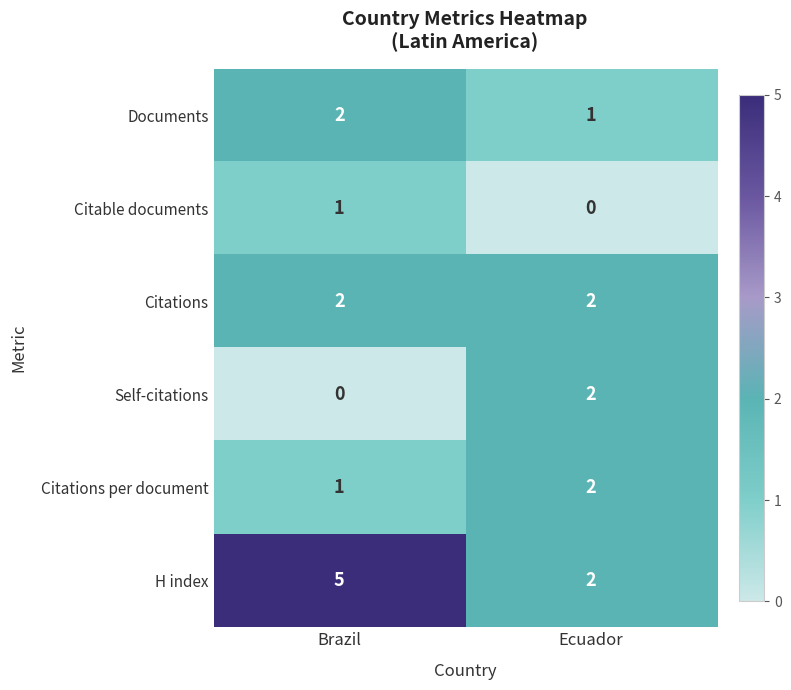

What is the sum of all Documents values?

3